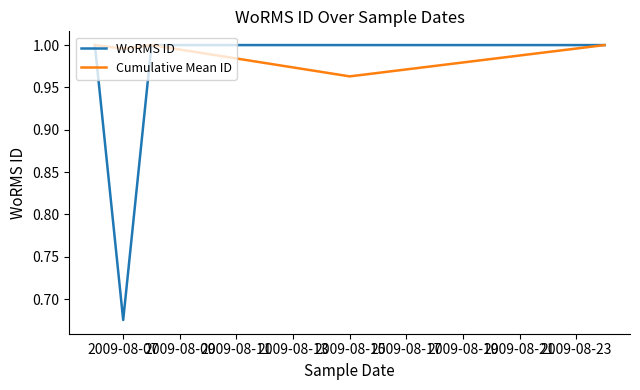

What are all the series names shown in the legend?

WoRMS ID, Cumulative Mean ID